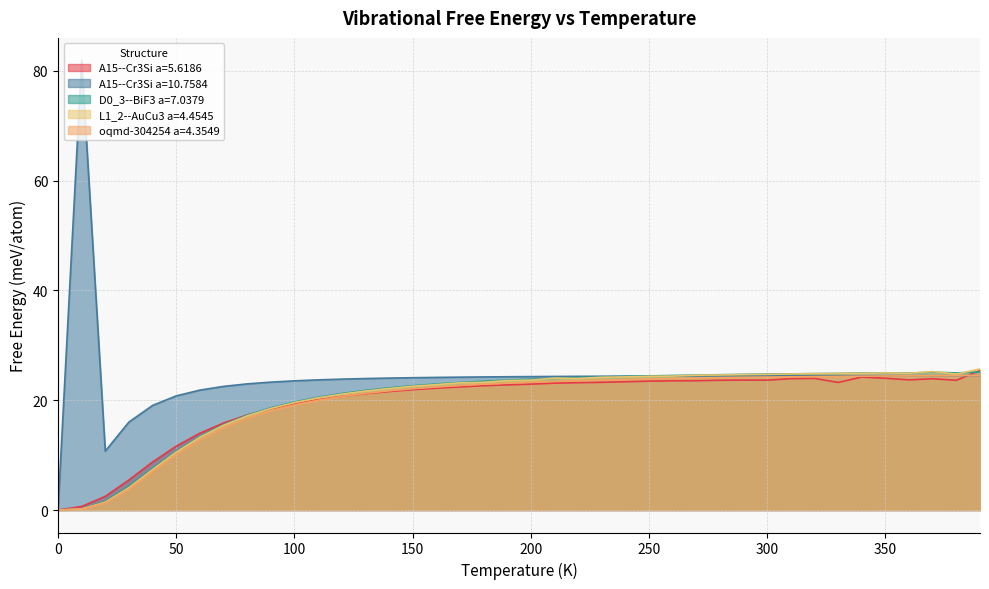

The value of D0_3--BiF3 a=7.0379 at 80.0 is 28.1. True or false?

False